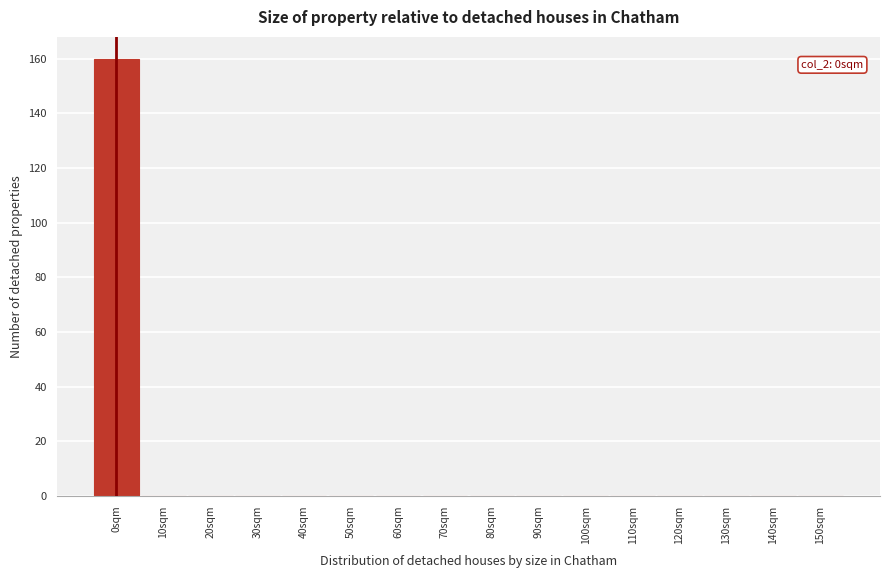

Reading left to right, what are all the values shown in this chart?

0sqm=160	10sqm=0	20sqm=0	30sqm=0	40sqm=0	50sqm=0	60sqm=0	70sqm=0	80sqm=0	90sqm=0	100sqm=0	110sqm=0	120sqm=0	130sqm=0	140sqm=0	150sqm=0